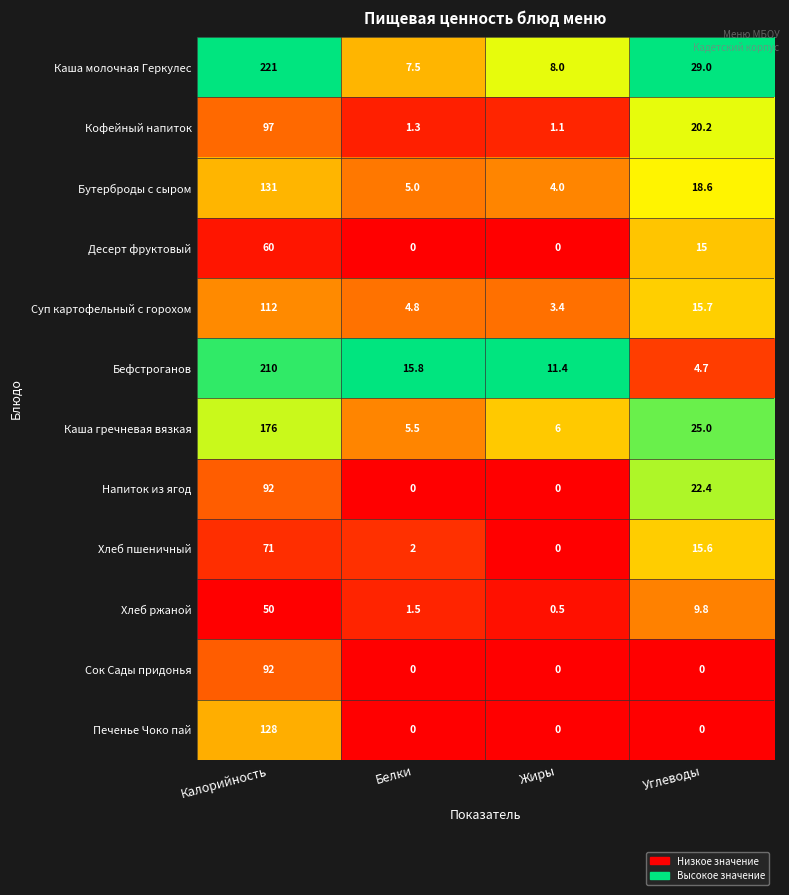

What is the spread (max minus min) of values at Жиры?

11.4